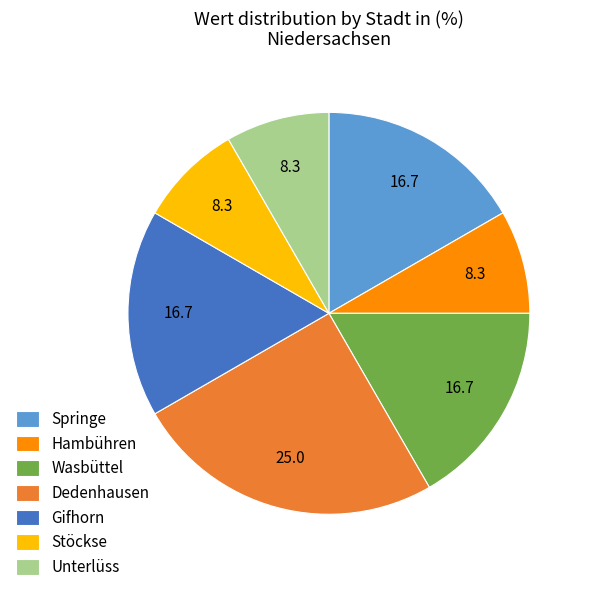

Is the sum of Gifhorn and Hambühren greater than half?

No